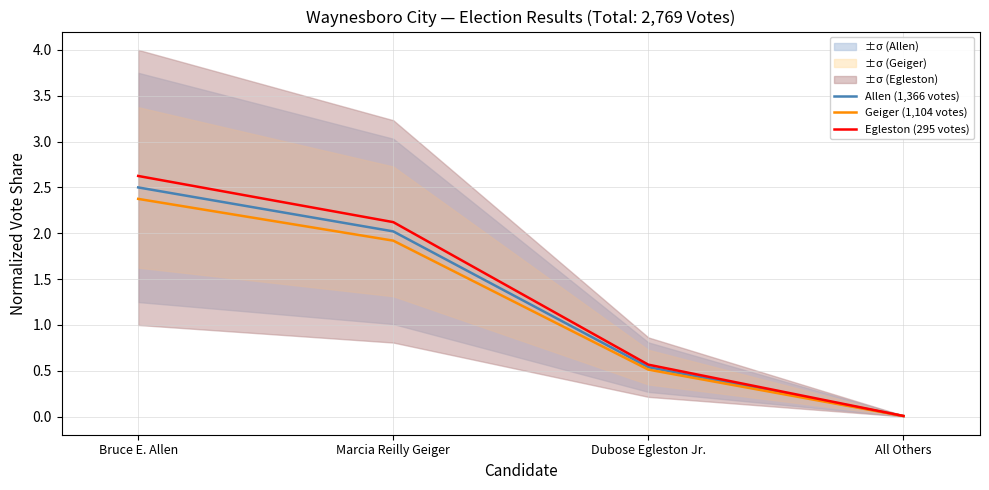

Reading left to right, list all the values displayed in this chart.

Allen (1,366 votes): 2.5	2.0	0.5	0.0
Geiger (1,104 votes): 2.4	1.9	0.5	0.0
Egleston (295 votes): 2.6	2.1	0.6	0.0